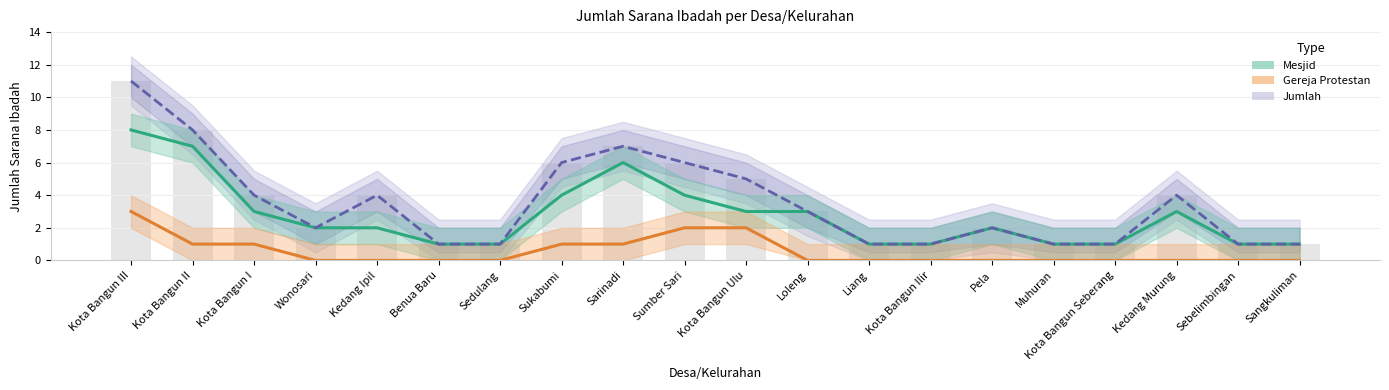

What is the average value of the Gereja Protestan series?

1